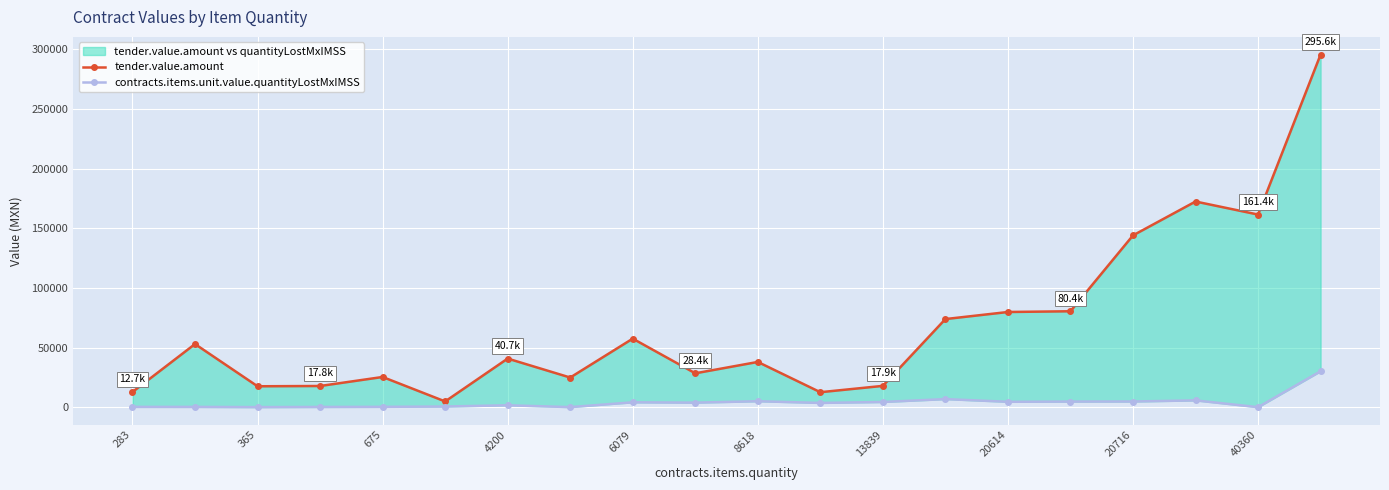

Is it true that tender.value.amount equals 6483.2 at 283?

False